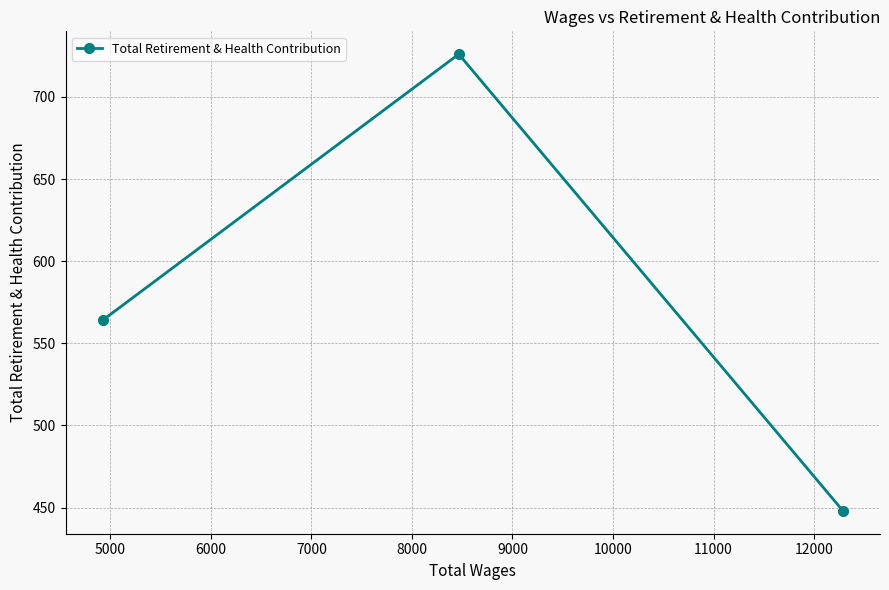

What is the average value?

579